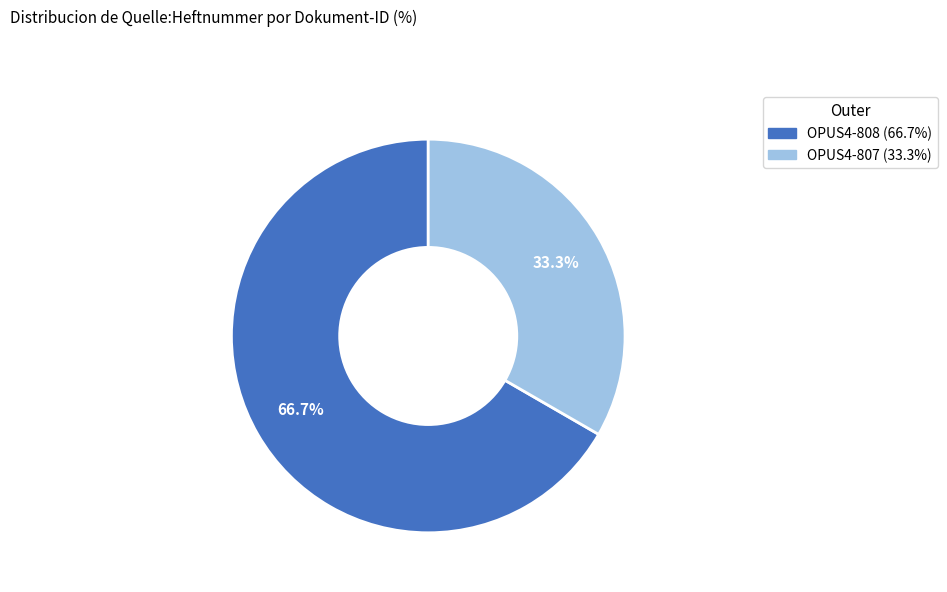

Which category accounts for the majority?

OPUS4-808